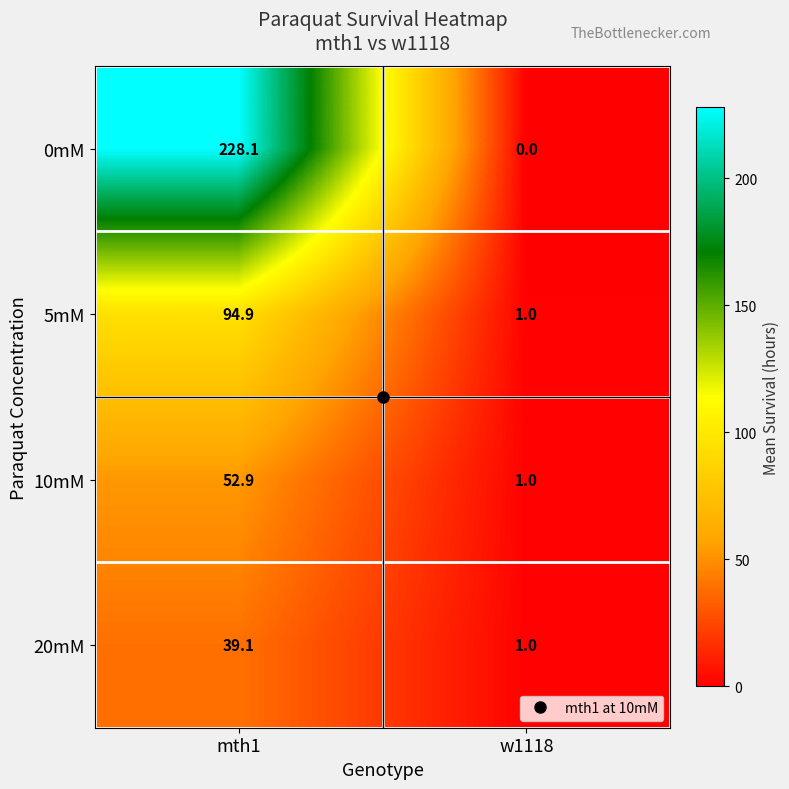

What is the difference between the highest and lowest values at w1118?

1.0